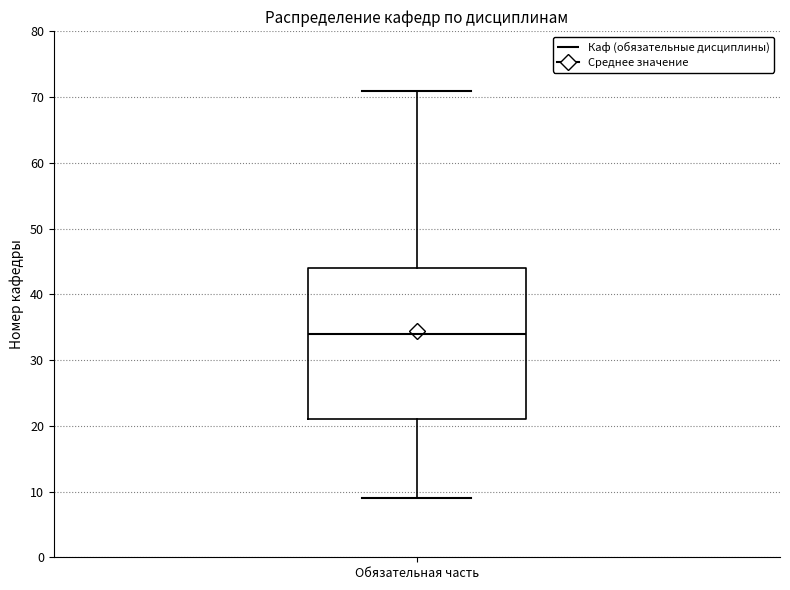

Where is the lower edge of the box for Обязательная часть on the y-axis? The values are not printed on the chart, so give them approximately, as read against the axis.

21